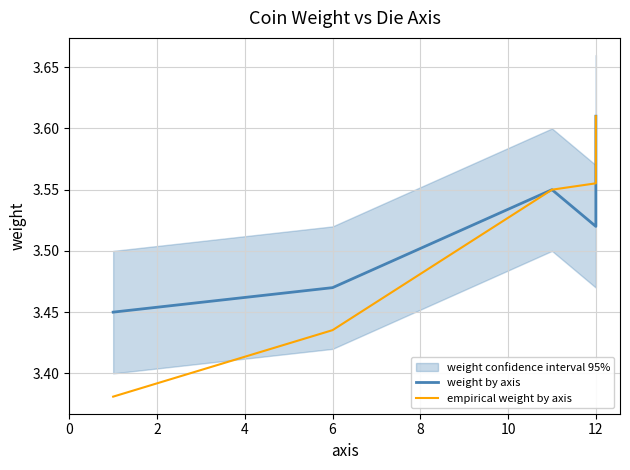

Between 0 and 2, which series saw the biggest shift?

empirical weight by axis